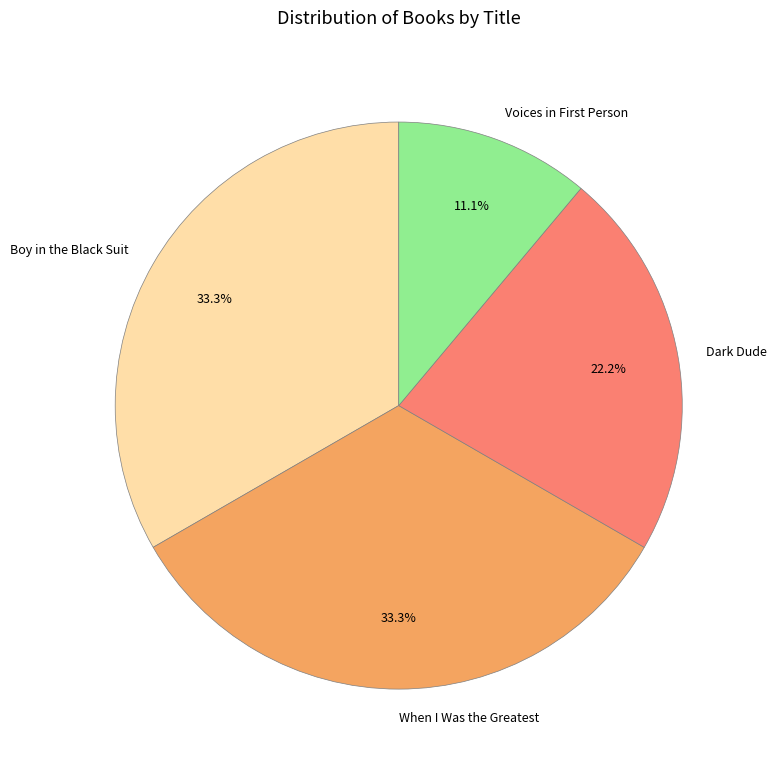

To the nearest percent, what is the combined percentage of Boy in the Black Suit and Dark Dude?

56%